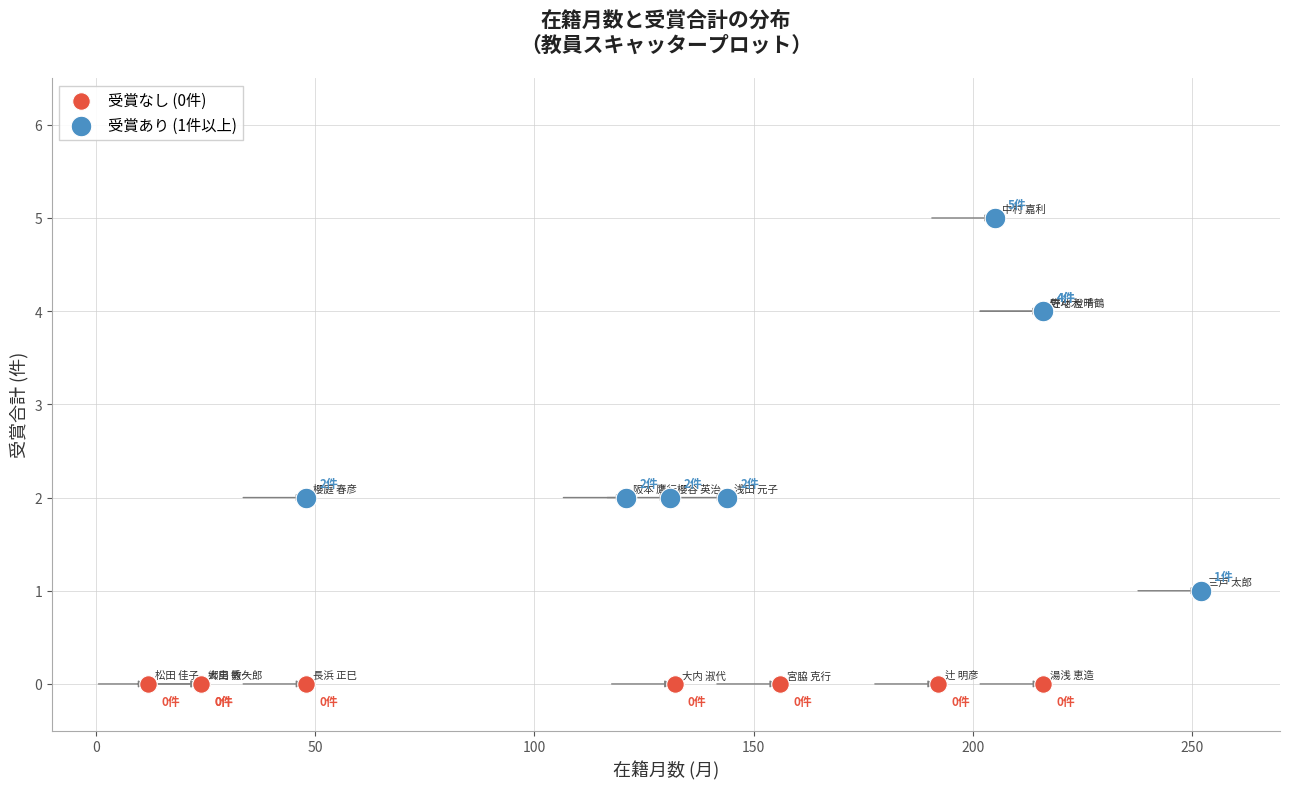

Which series reaches the maximum Y coordinate?

受賞あり (1件以上)